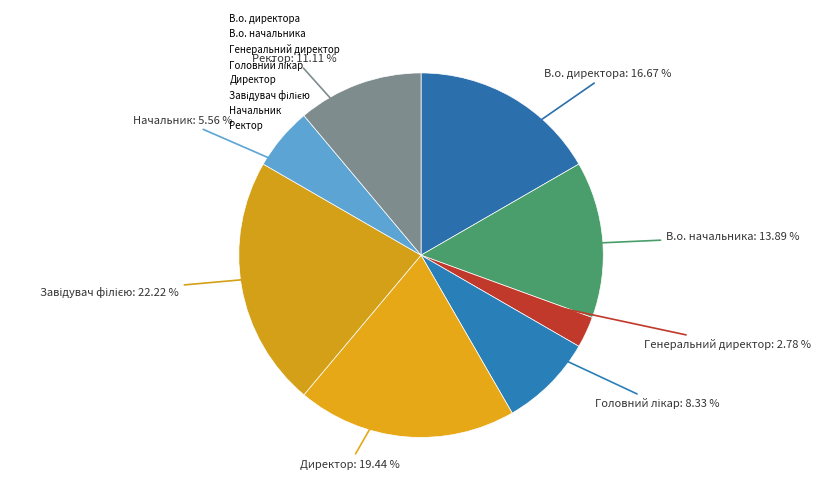

To the nearest percent, what percentage of the pie is Генеральний директор?

3%